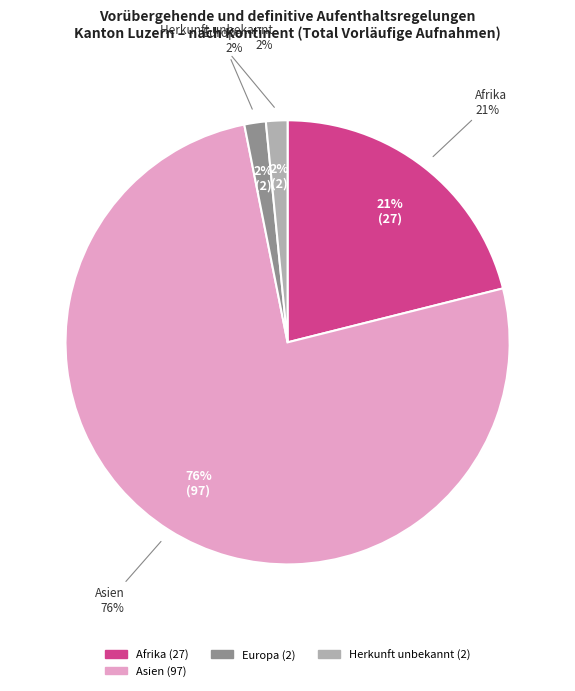

Do Herkunft unbekannt and Europa together represent more than half of the pie?

No